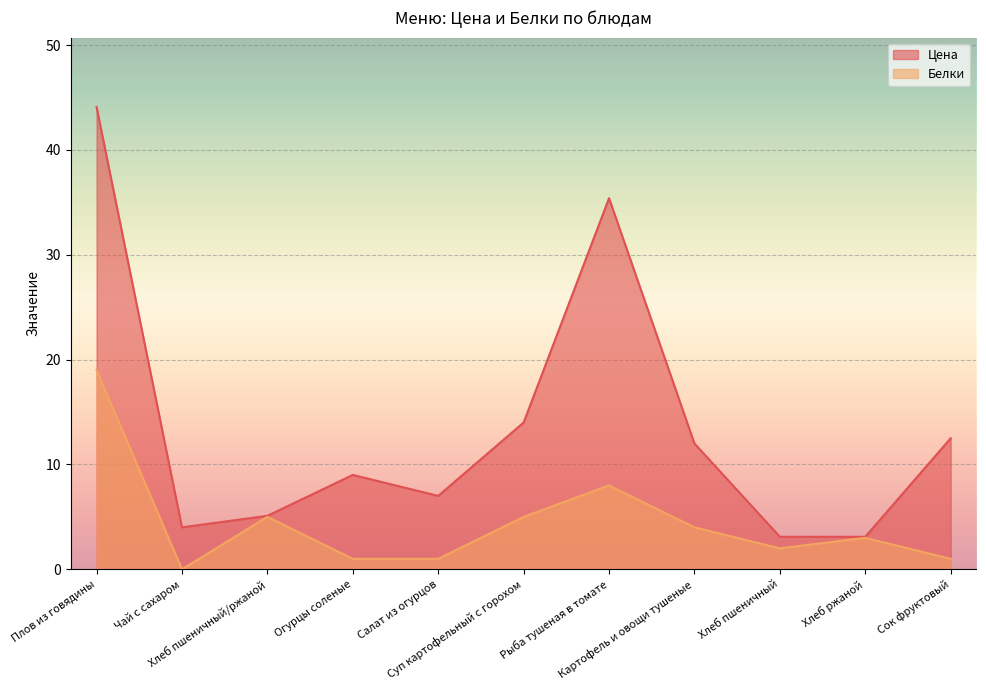

How many values in the Цена series are below 9?

5